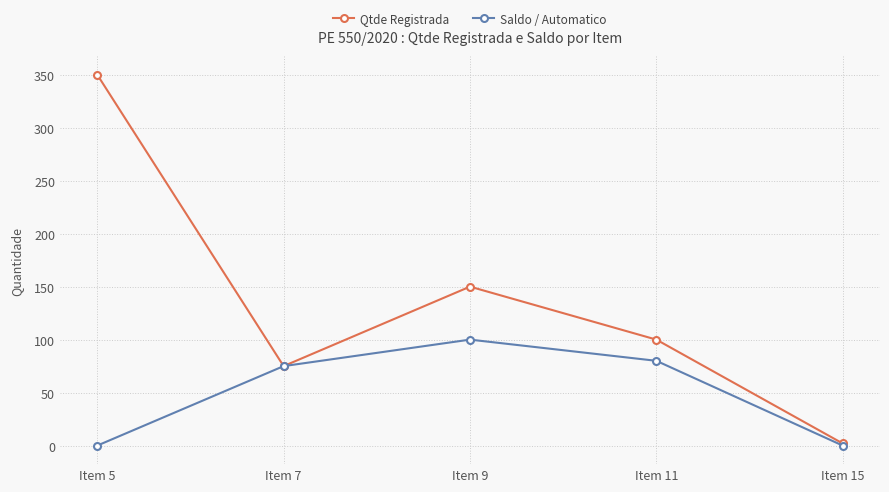

How many distinct data groups are displayed?

2